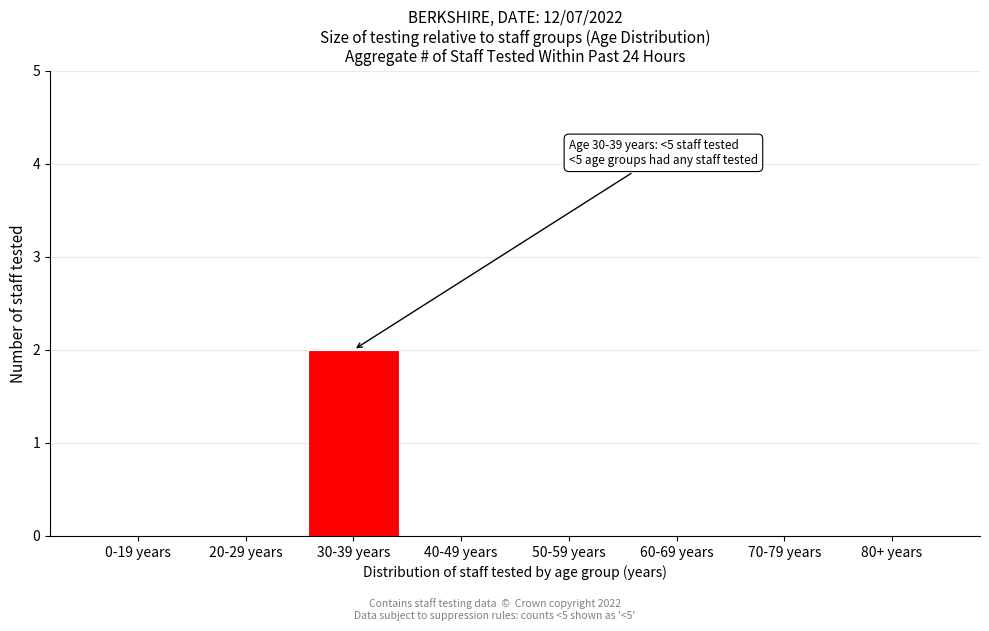

Reading left to right, extract all data points from this chart.

0-19 years=0	20-29 years=0	30-39 years=2	40-49 years=0	50-59 years=0	60-69 years=0	70-79 years=0	80+ years=0